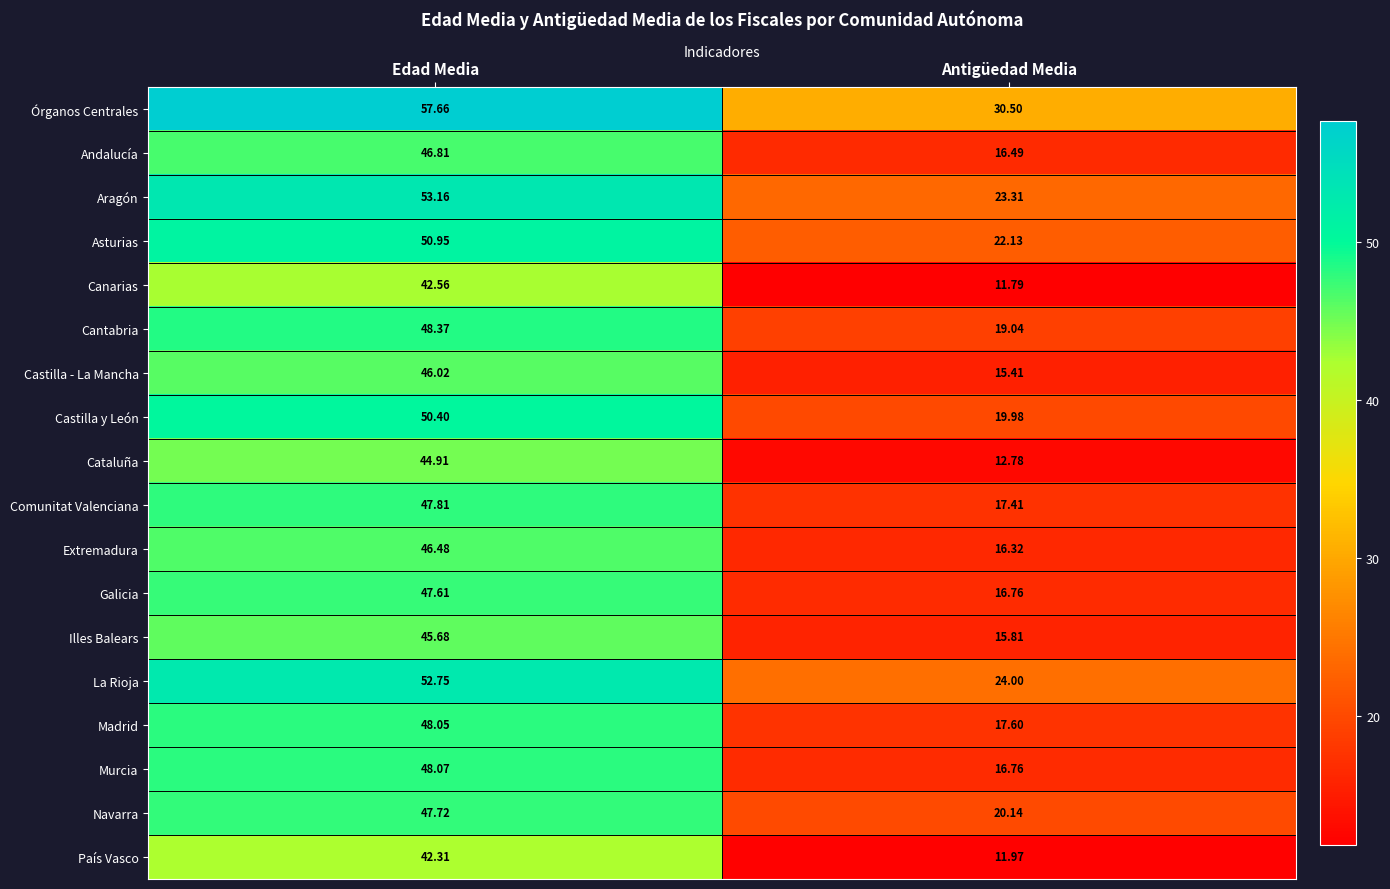

Rank the series by their maximum value, from highest to lowest.

Órganos Centrales, Aragón, La Rioja, Asturias, Castilla y León, Cantabria, Murcia, Madrid, Comunitat Valenciana, Navarra, Galicia, Andalucía, Extremadura, Castilla - La Mancha, Illes Balears, Cataluña, Canarias, País Vasco